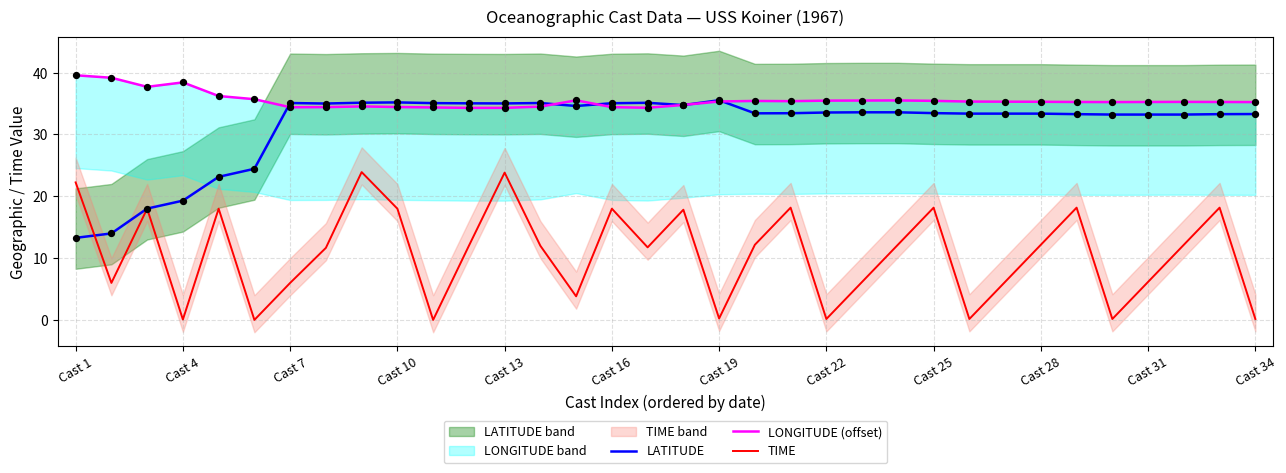

The value of LATITUDE at Cast 25 is 11.7. True or false?

False